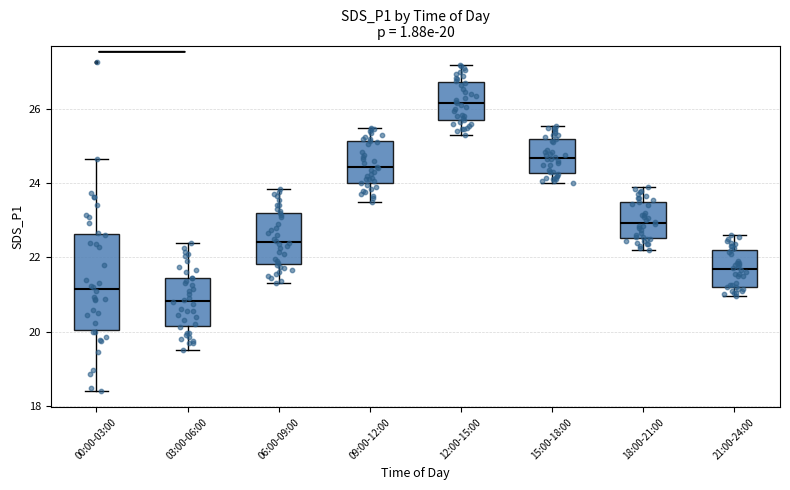

Which box's median line is the highest?

12:00-15:00